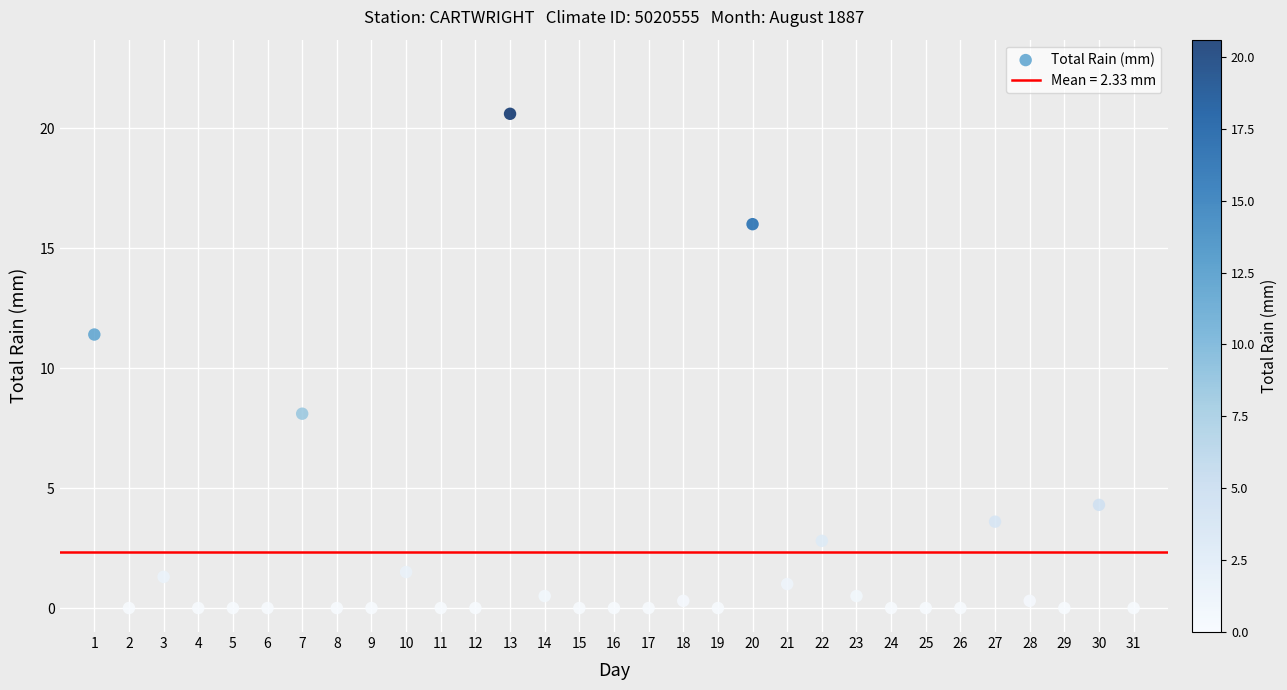

What Y value in the scatter plot is closest to 10?

11.4